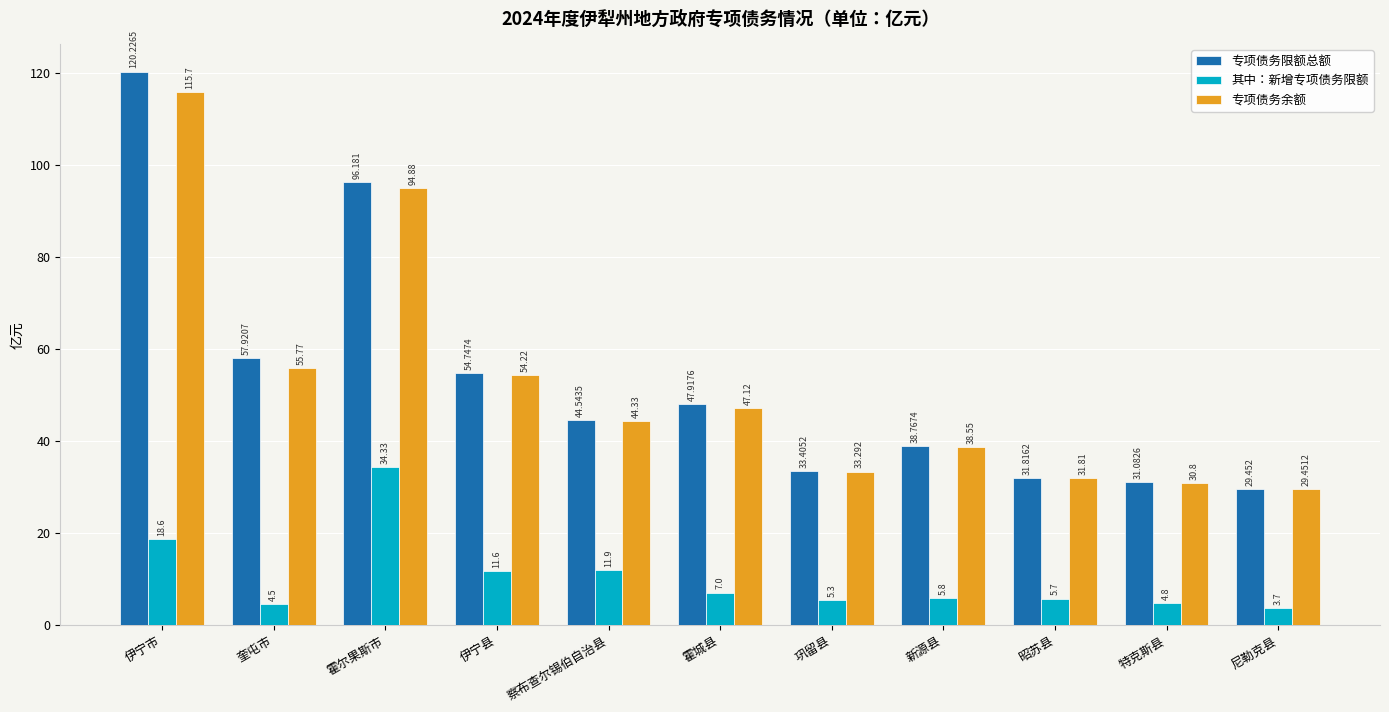

What is the difference between the second highest and second lowest values in the 专项债务余额 series?

64.1